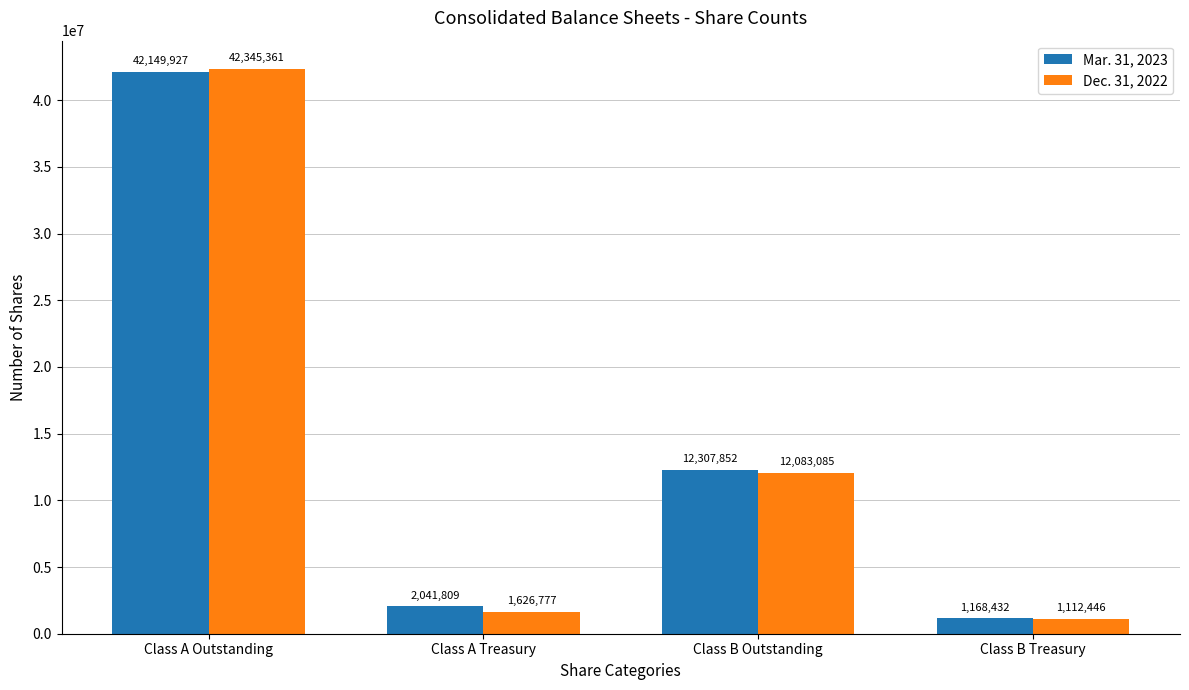

Rank the series at Class A Outstanding from lowest to highest value.

Mar. 31, 2023, Dec. 31, 2022